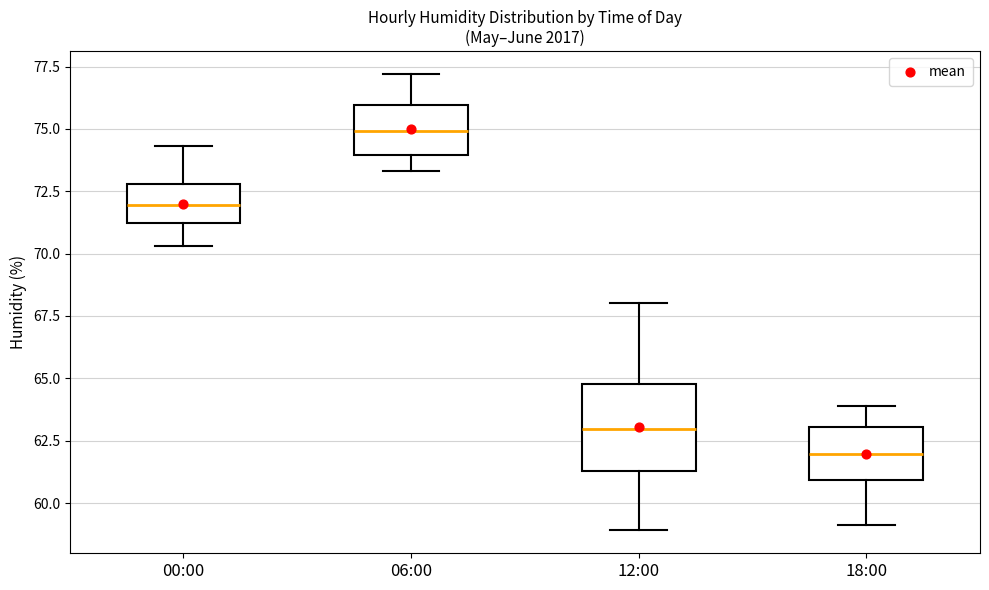

Reading left to right, read every box against the y-axis: the position of its median line, the range the box covers, and the ends of its whiskers. The values are not printed on the chart, so give them approximately, as read against the axis.

00:00: median 72.0, box 71.0 to 73.0, whiskers 70.5 to 74.5
06:00: median 75.0, box 74.0 to 76.0, whiskers 73.5 to 77.0
12:00: median 63.0, box 61.5 to 65.0, whiskers 59.0 to 68.0
18:00: median 62.0, box 61.0 to 63.0, whiskers 59.0 to 64.0